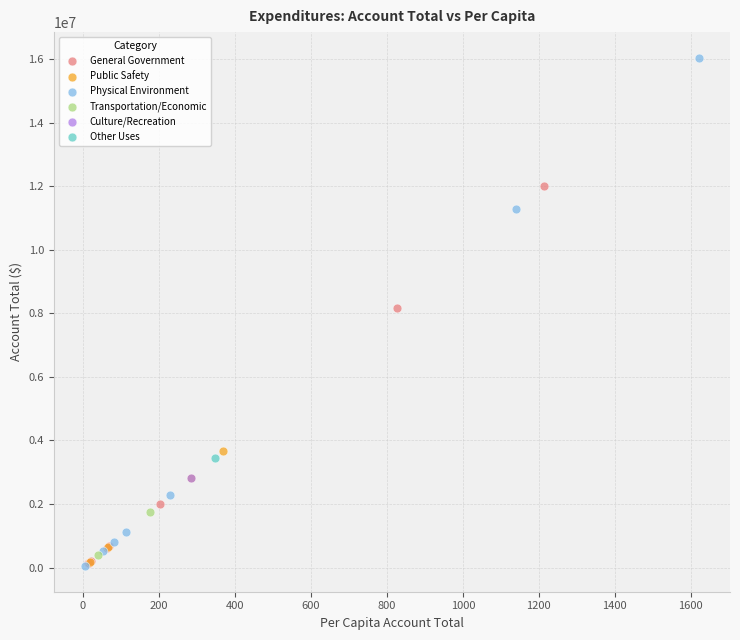

Which series reaches the maximum Y coordinate?

Physical Environment